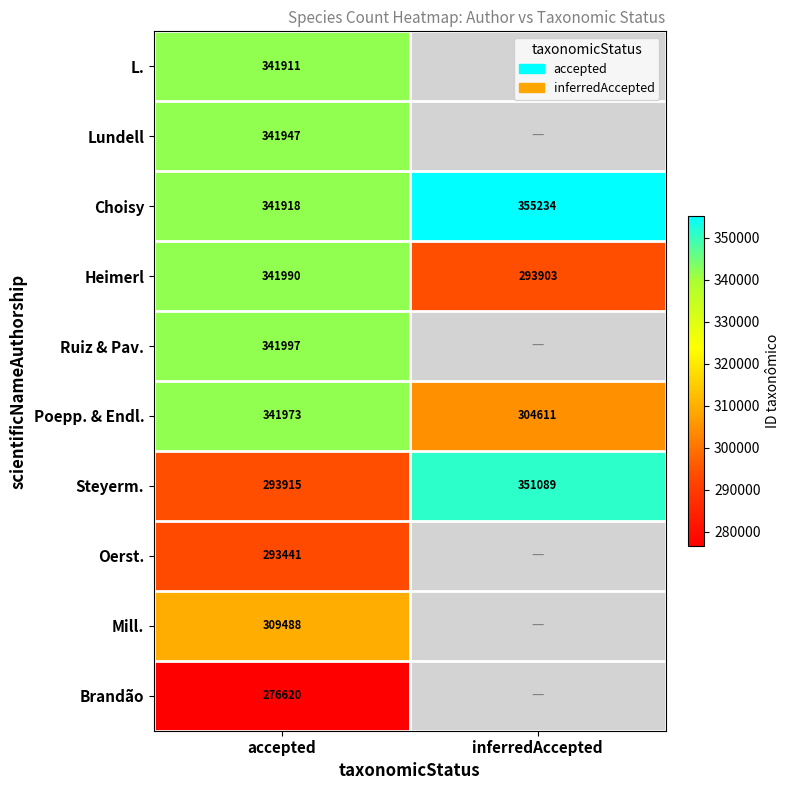

What value does the Heimerl series have at accepted, to the nearest 100?

342000